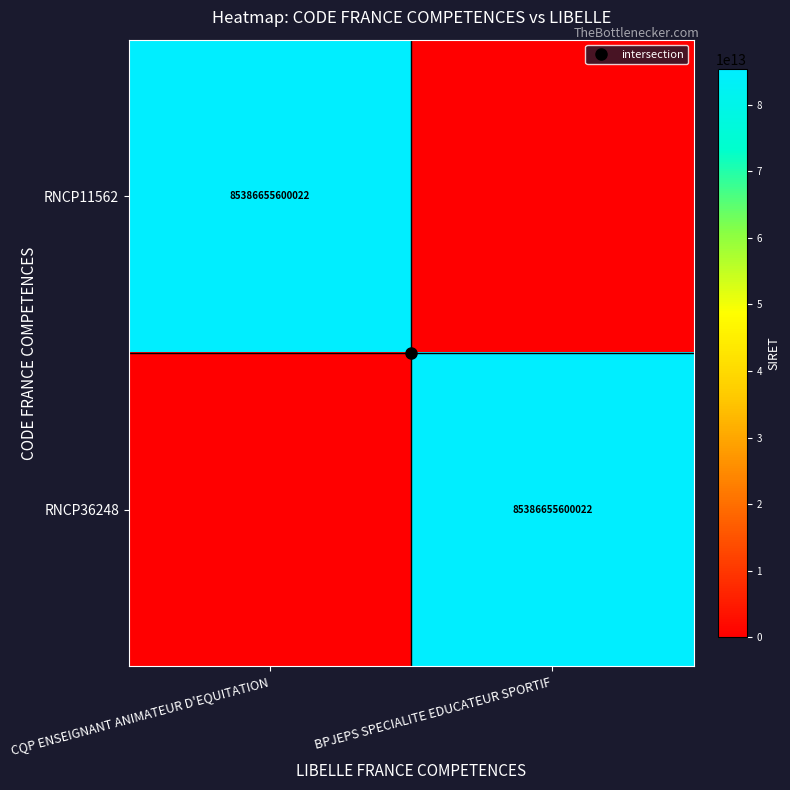

At which category is the sum across all series the highest?

CQP ENSEIGNANT ANIMATEUR D'EQUITATION